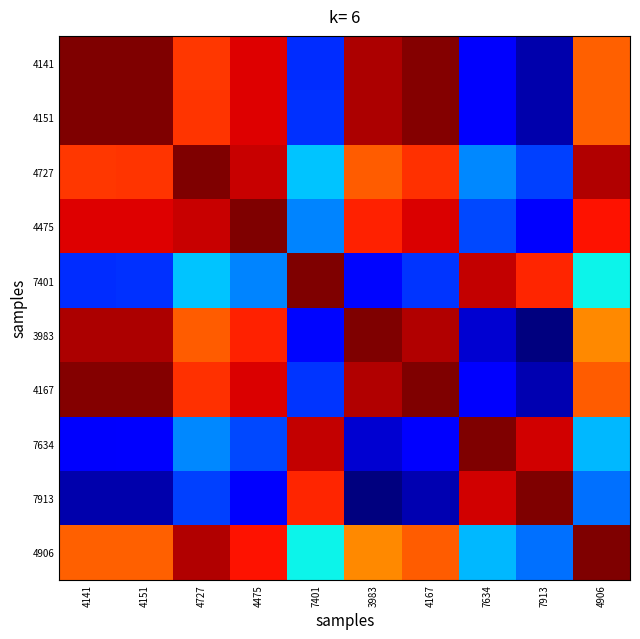

Reading left to right, extract all data points from this chart.

4141: 4141=1.0	4151=1.0	4727=0.9	4475=0.9	7401=0.2	3983=1.0	4167=1.0	7634=0.1	7913=0.0	4906=0.8
4151: 4141=1.0	4151=1.0	4727=0.9	4475=0.9	7401=0.2	3983=1.0	4167=1.0	7634=0.1	7913=0.0	4906=0.8
4727: 4141=0.9	4151=0.9	4727=1.0	4475=0.9	7401=0.3	3983=0.8	4167=0.9	7634=0.3	7913=0.2	4906=1.0
4475: 4141=0.9	4151=0.9	4727=0.9	4475=1.0	7401=0.3	3983=0.9	4167=0.9	7634=0.2	7913=0.1	4906=0.9
7401: 4141=0.2	4151=0.2	4727=0.3	4475=0.3	7401=1.0	3983=0.1	4167=0.2	7634=0.9	7913=0.9	4906=0.4
3983: 4141=1.0	4151=1.0	4727=0.8	4475=0.9	7401=0.1	3983=1.0	4167=1.0	7634=0.1	7913=0.0	4906=0.8
4167: 4141=1.0	4151=1.0	4727=0.9	4475=0.9	7401=0.2	3983=1.0	4167=1.0	7634=0.1	7913=0.0	4906=0.8
7634: 4141=0.1	4151=0.1	4727=0.3	4475=0.2	7401=0.9	3983=0.1	4167=0.1	7634=1.0	7913=0.9	4906=0.3
7913: 4141=0.0	4151=0.0	4727=0.2	4475=0.1	7401=0.9	3983=0.0	4167=0.0	7634=0.9	7913=1.0	4906=0.2
4906: 4141=0.8	4151=0.8	4727=1.0	4475=0.9	7401=0.4	3983=0.8	4167=0.8	7634=0.3	7913=0.2	4906=1.0